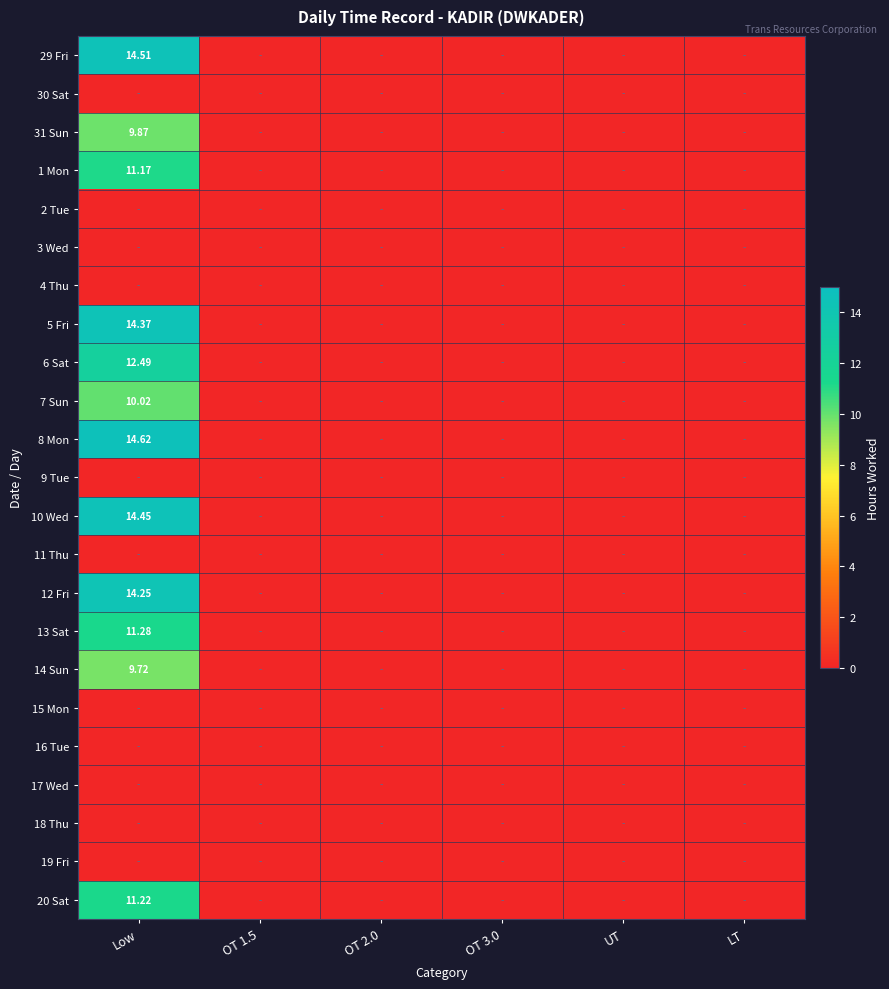

The value of 13 Sat at OT 2.0 is 0.0. True or false?

True